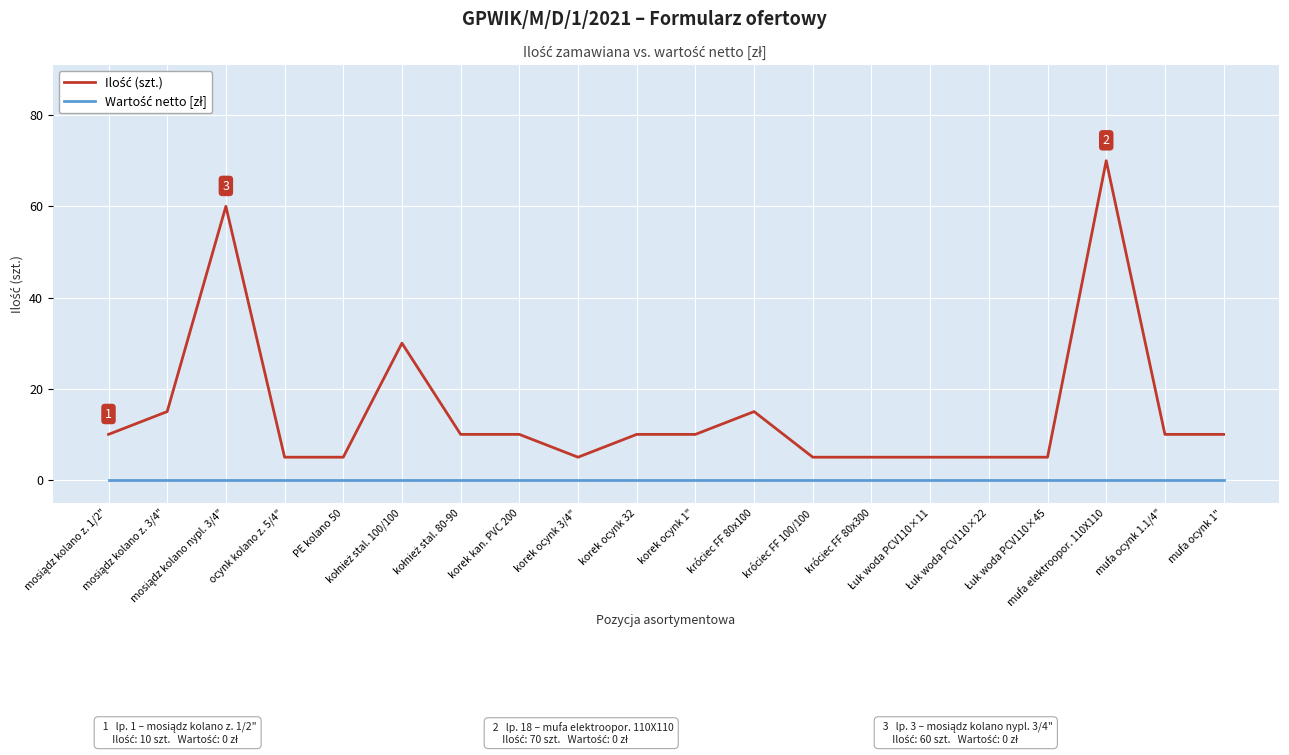

How many lines are shown in the chart?

2